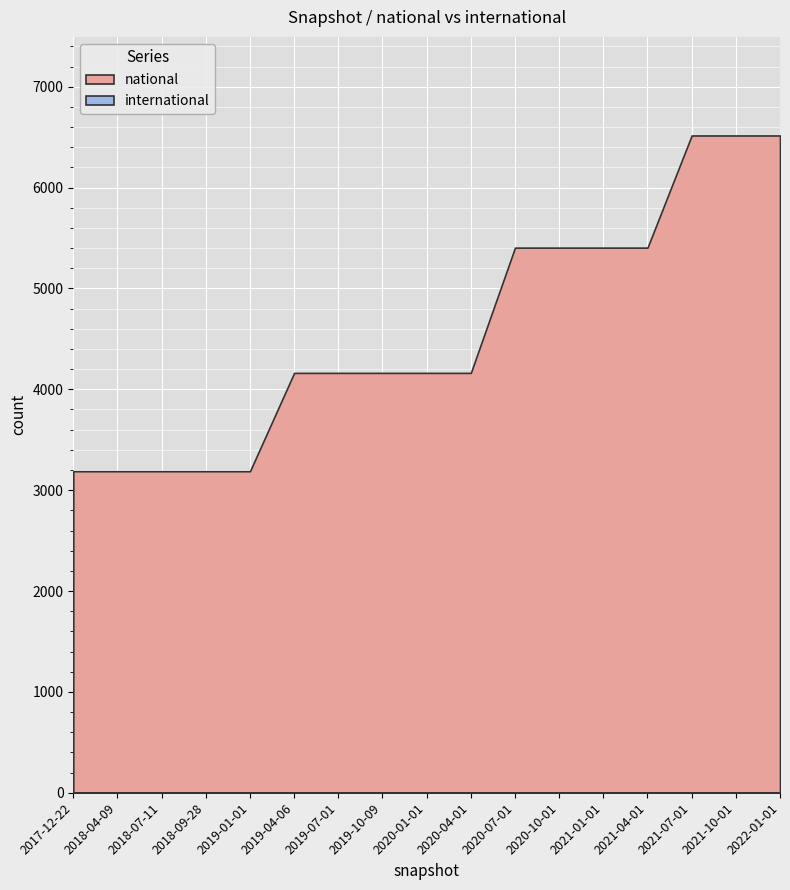

Which series changed the most between 2021-07-01 and 2022-01-01?

national